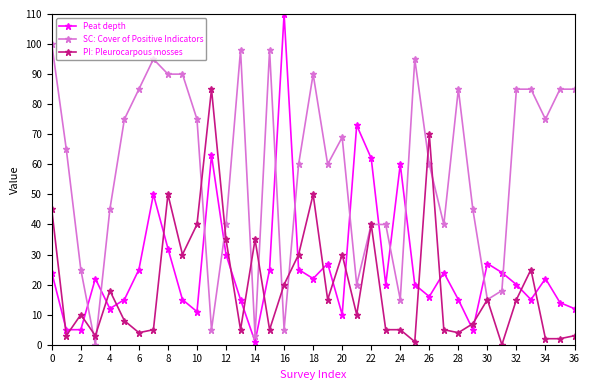

Rank the series by their maximum value, from lowest to highest.

PI: Pleurocarpous mosses, SC: Cover of Positive Indicators, Peat depth